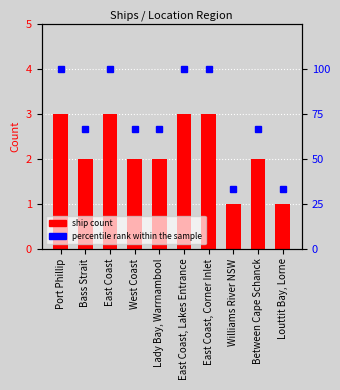

Which series has the largest range (max minus min)?

percentile rank within the sample